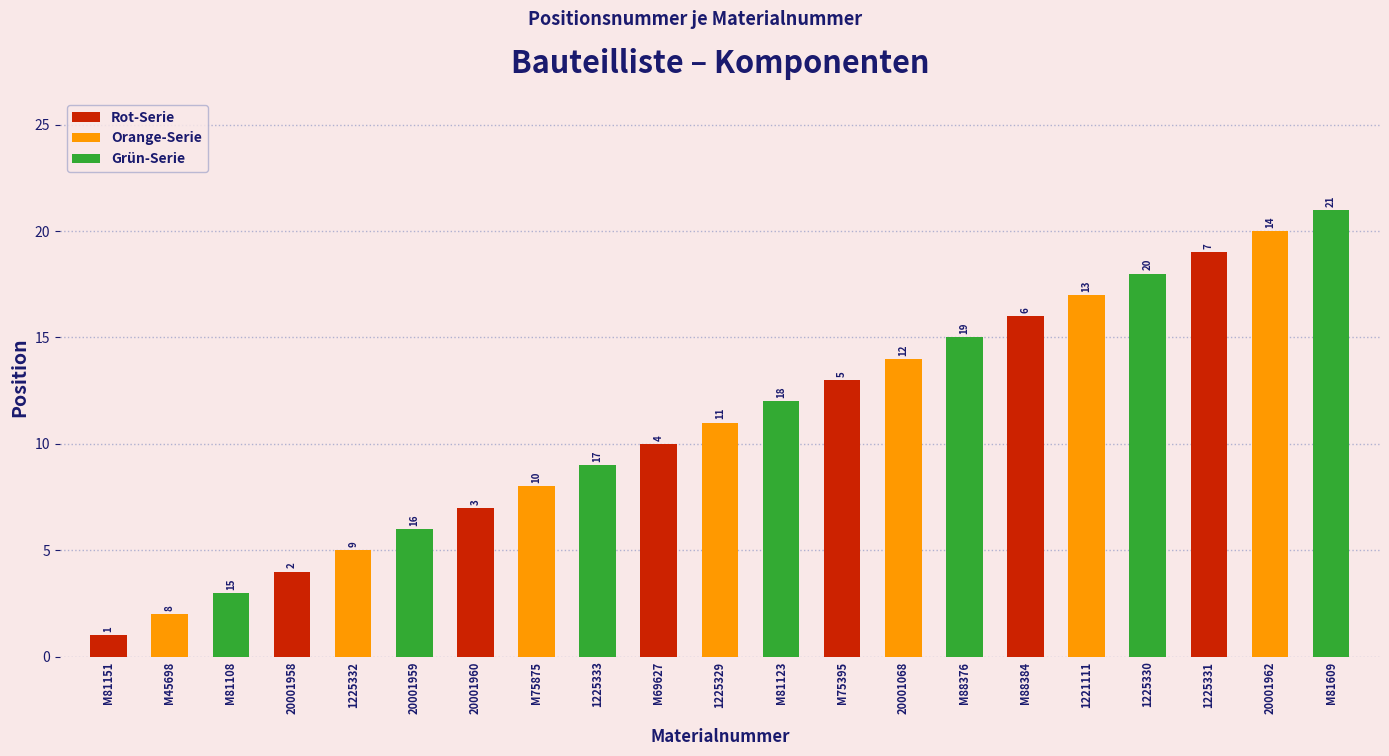

What is the value of the Orange-Serie bar at the 2nd from the left?

5